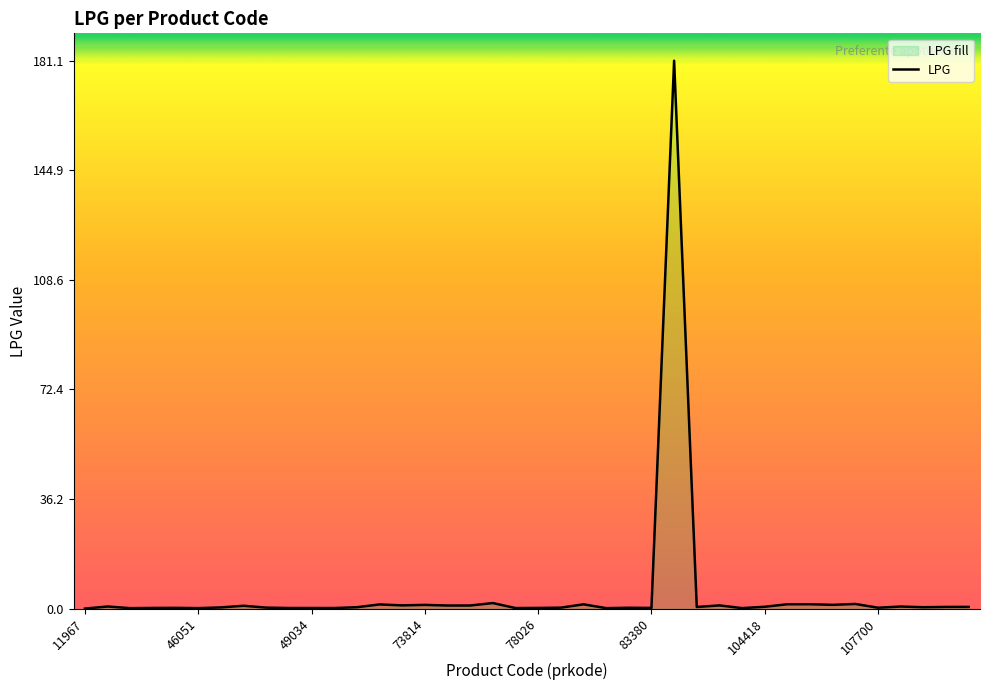

True or false: there are more than 2 points higher than both neighbors.

True